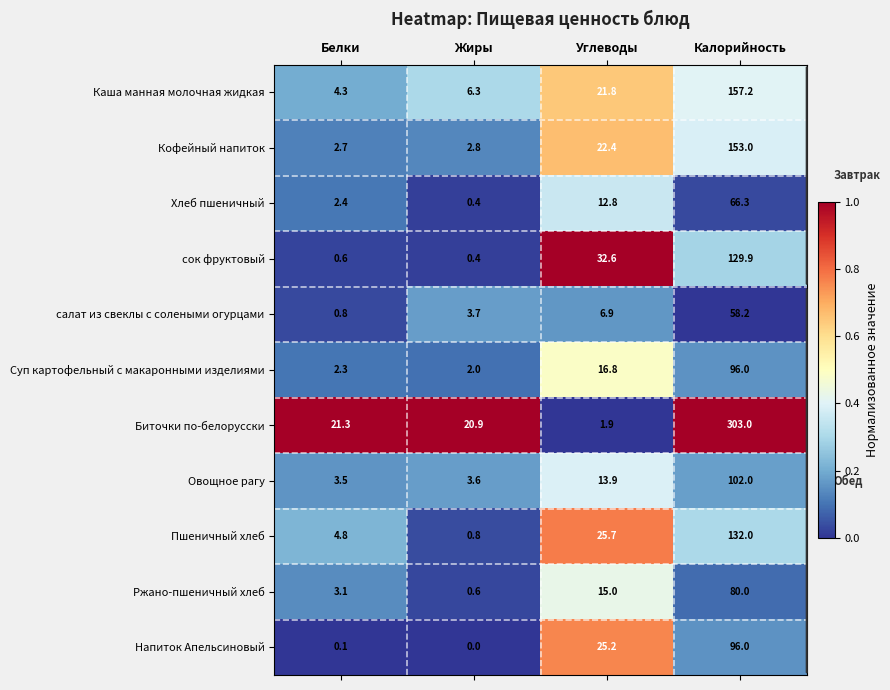

What is the approximate value of Хлеб пшеничный at Белки?

2.4